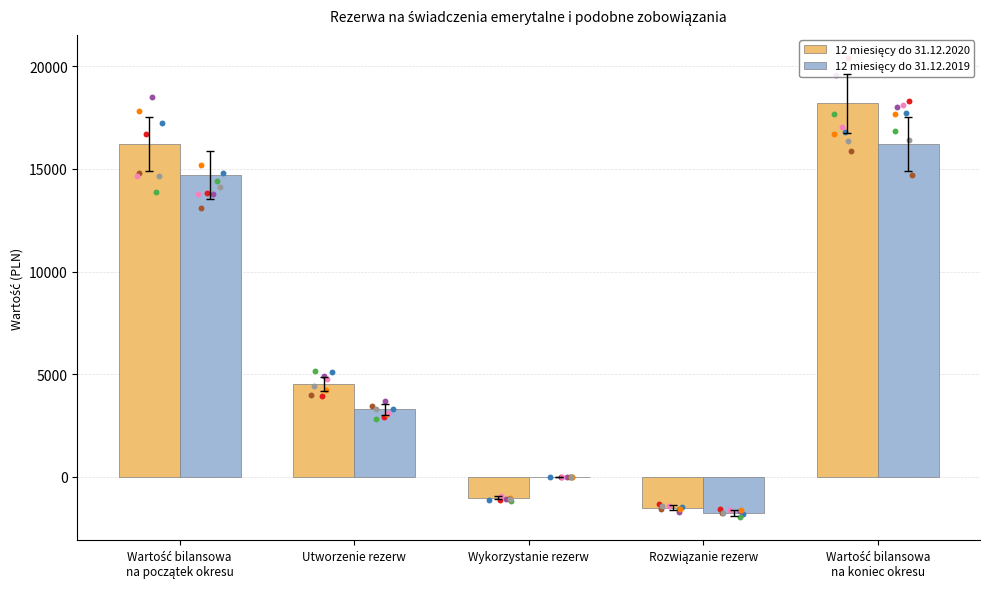

Which series has the widest spread of Y values?

12 miesięcy do 31.12.2020